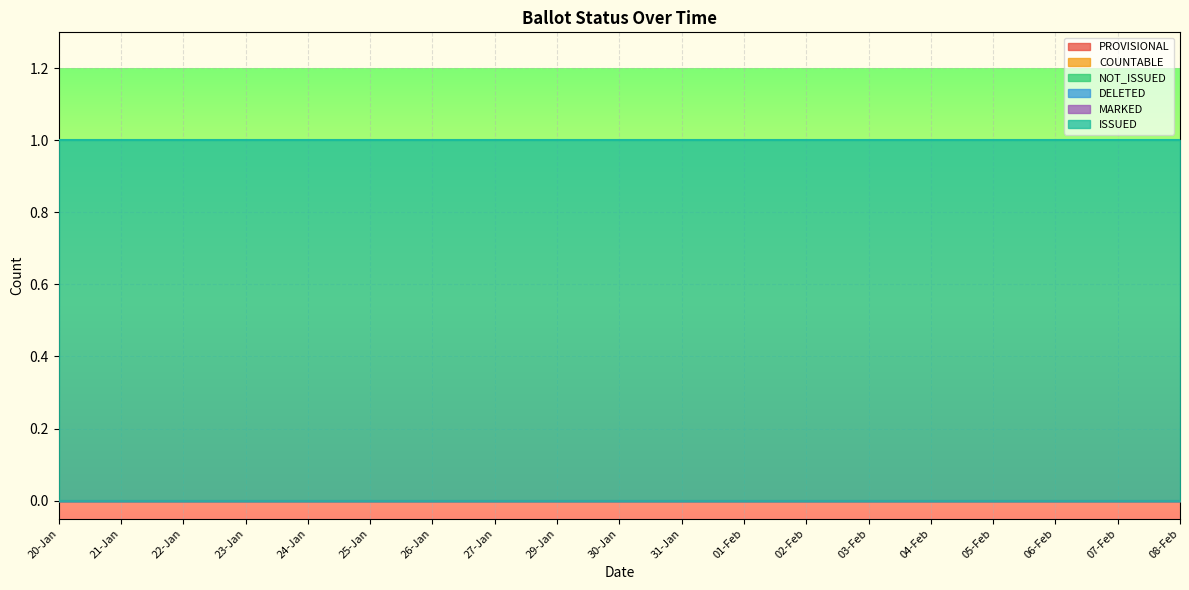

Is it true that DELETED equals 0 at 22-Jan?

True